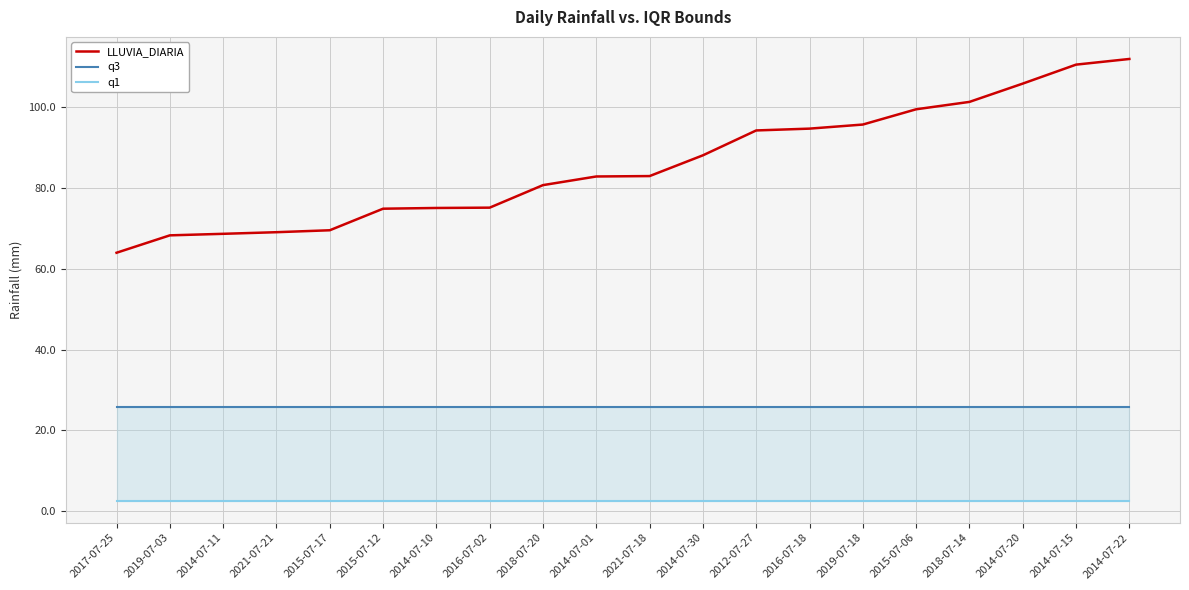

What is the label of the 1st point from the right?

2014-07-22